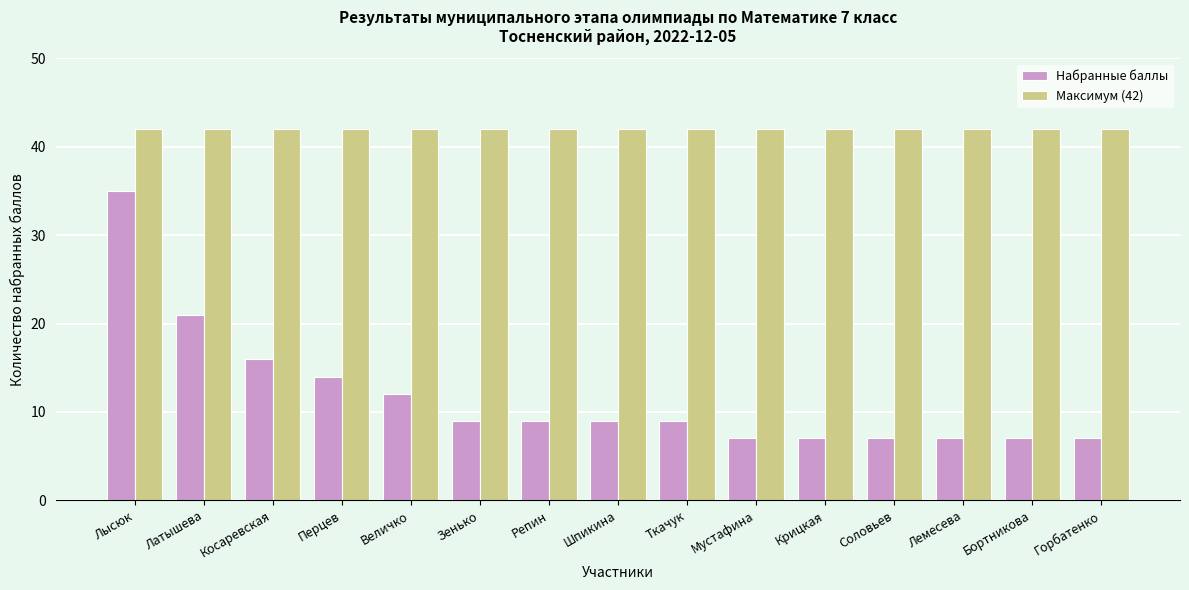

What is the label of the 5th bar from the right?

Крицкая